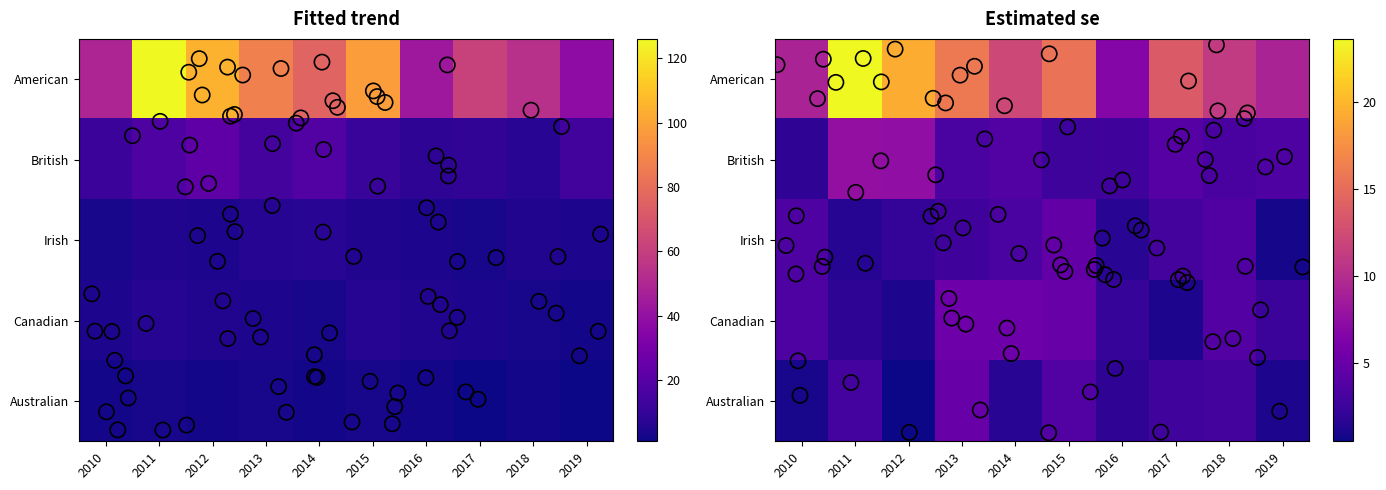

Reading left to right, what are all the values shown in this chart?

American: 49	126	105	87	76	98	43	62	54	38
British: 12	18	22	15	19	11	8	9	7	14
Irish: 3	5	4	6	7	5	4	3	5	4
Canadian: 4	6	5	4	3	6	5	4	3	2
Australian: 2	3	2	3	2	3	2	1	2	1